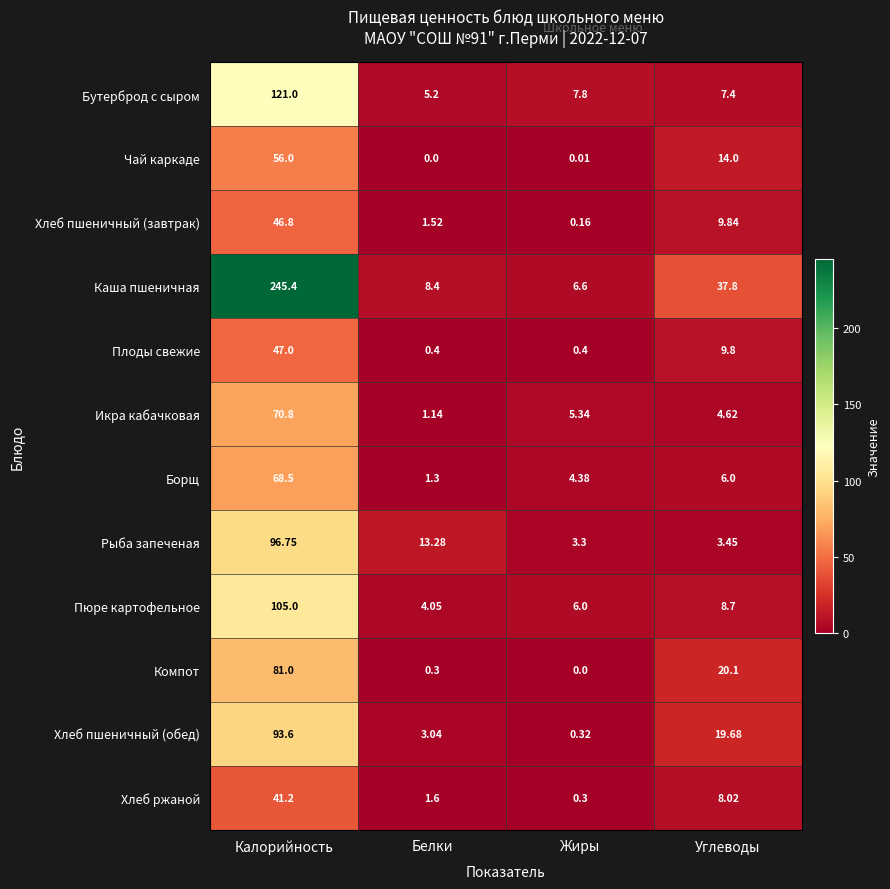

Rank the series by their maximum value, from highest to lowest.

Каша пшеничная, Бутерброд с сыром, Пюре картофельное, Рыба запеченая, Хлеб пшеничный (обед), Компот, Икра кабачковая, Борщ, Чай каркаде, Плоды свежие, Хлеб пшеничный (завтрак), Хлеб ржаной